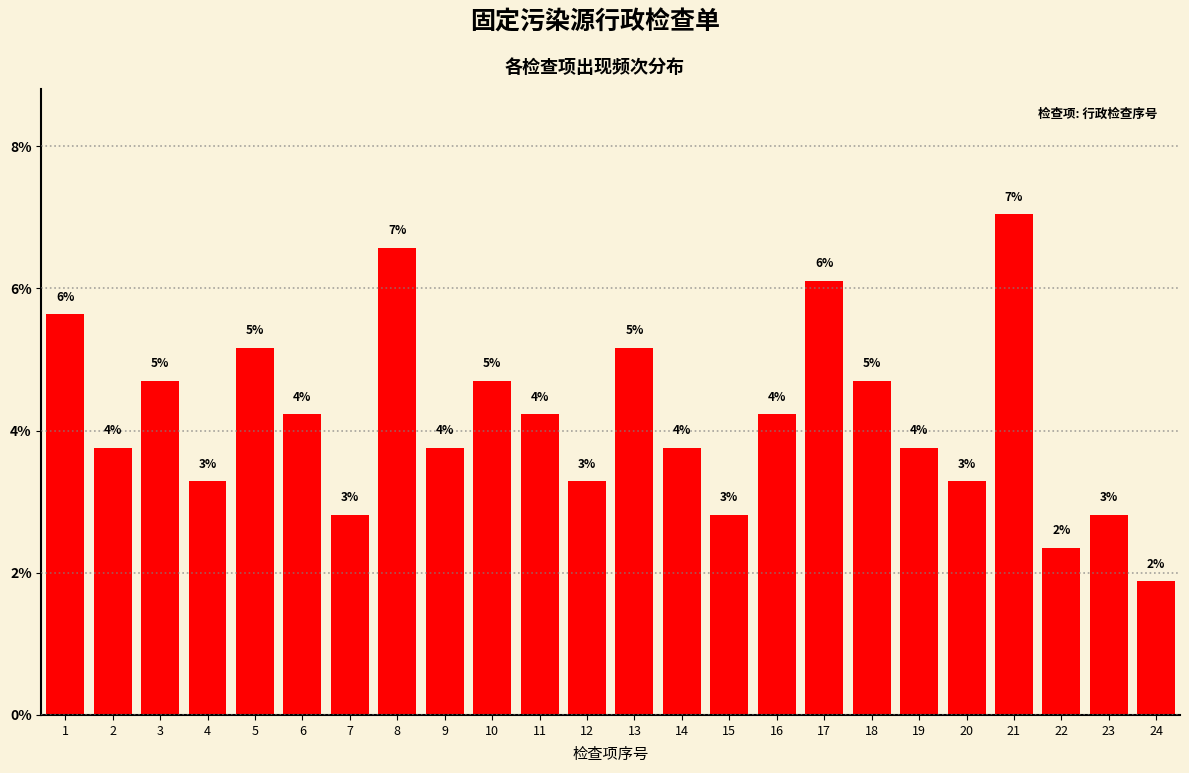

How many bars are there in total?

24